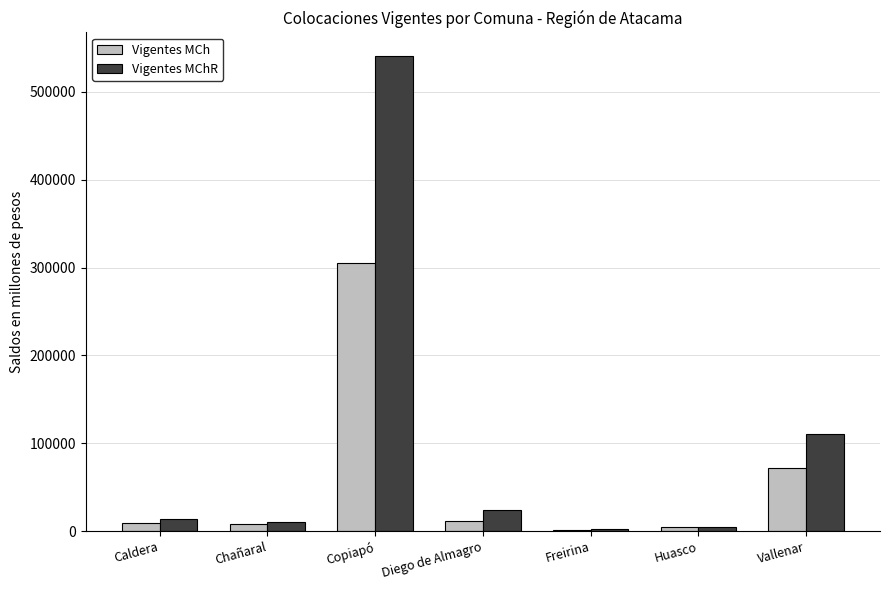

Which series has the widest spread of values?

Vigentes MChR